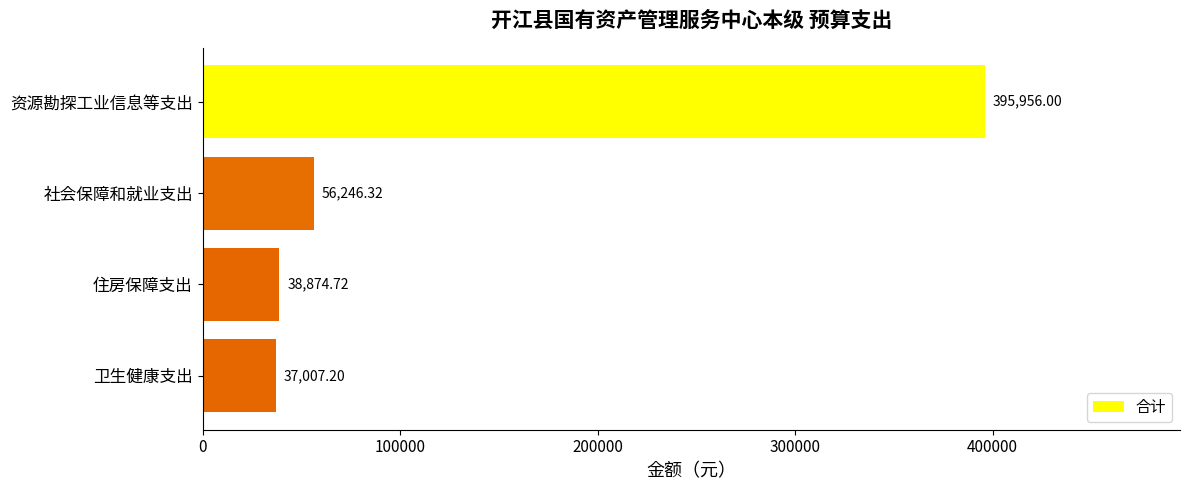

Which category has the highest value across all series?

资源勘探工业信息等支出